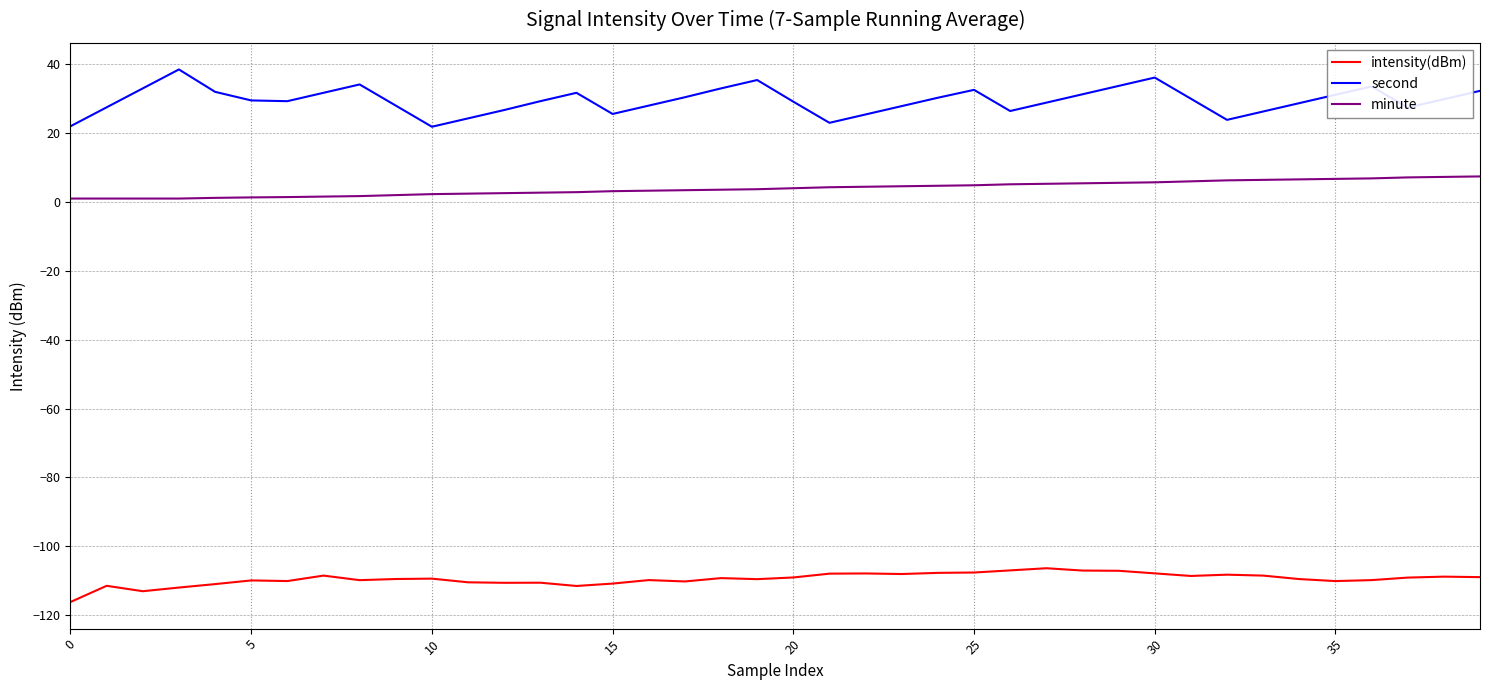

True or false: second and intensity(dBm) intersect in this chart.

False